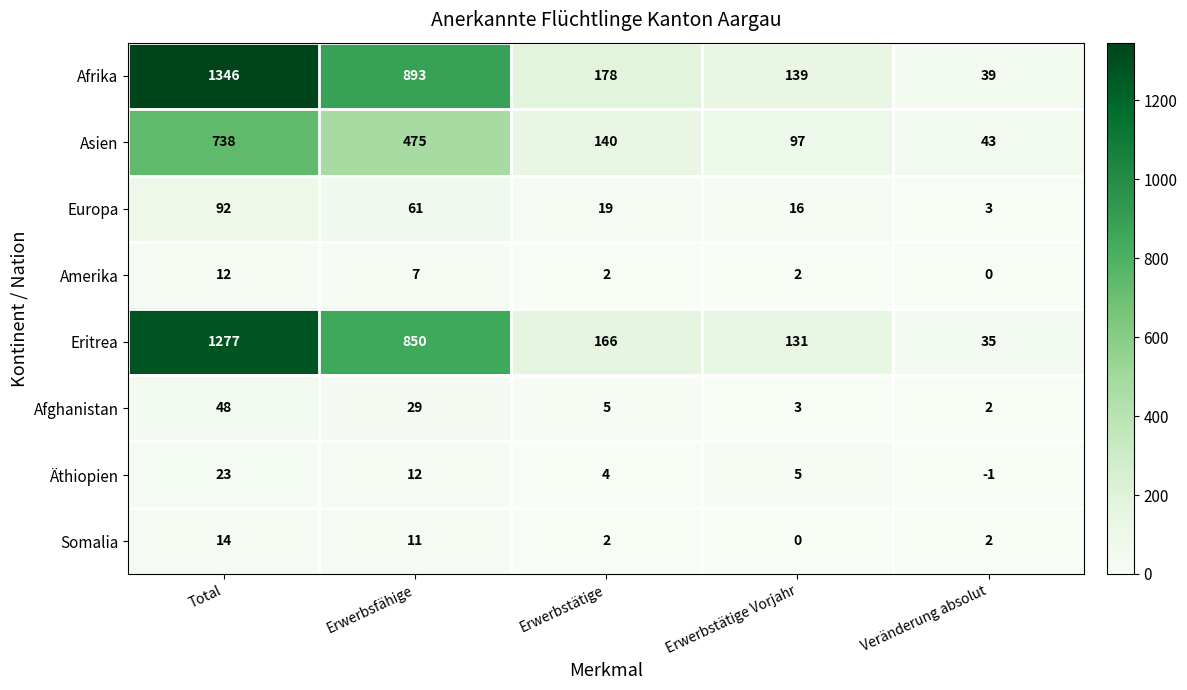

Which series has the largest range (max minus min)?

Afrika